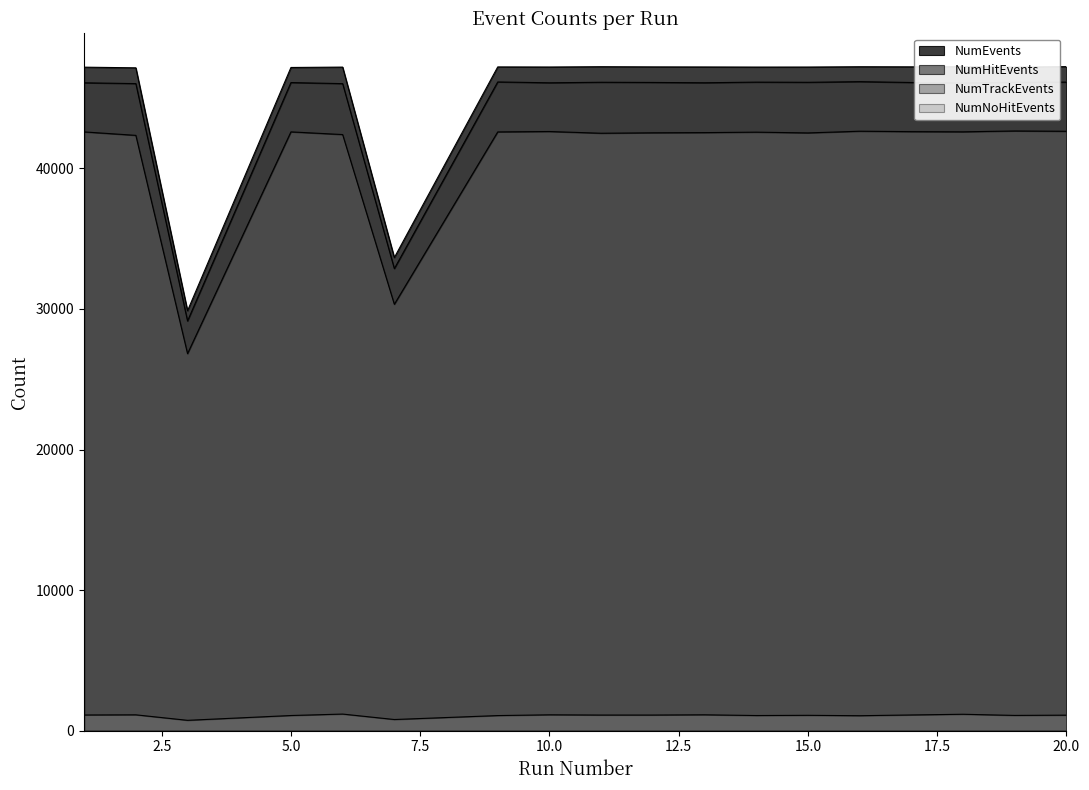

What is the value of the NumNoHitEvents point at the 16th from the left?

1163